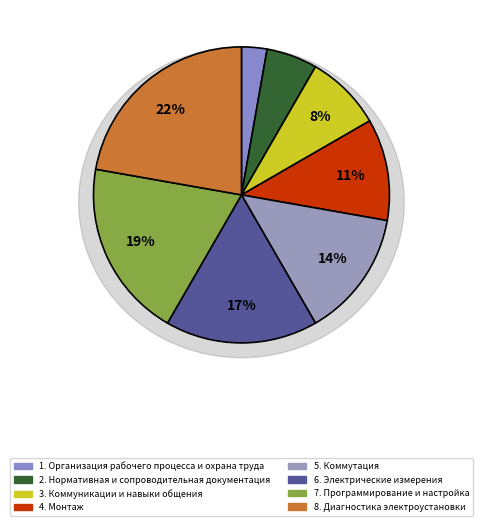

To the nearest percent, what percentage of the pie is Диагностика электроустановки?

22%